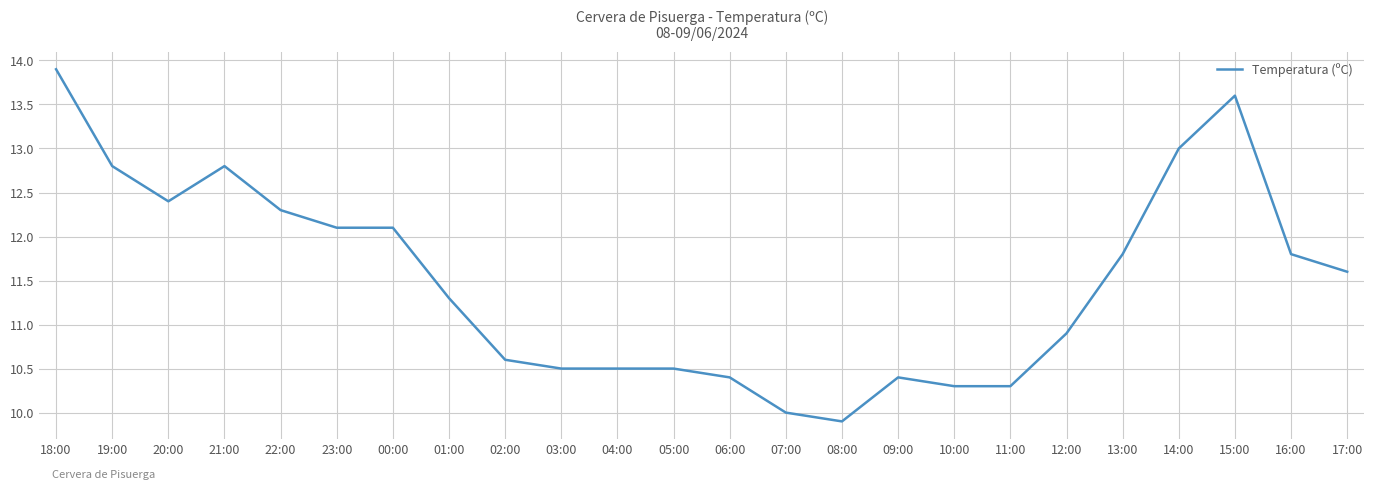

Is this an area chart (filled region under the line)?

No